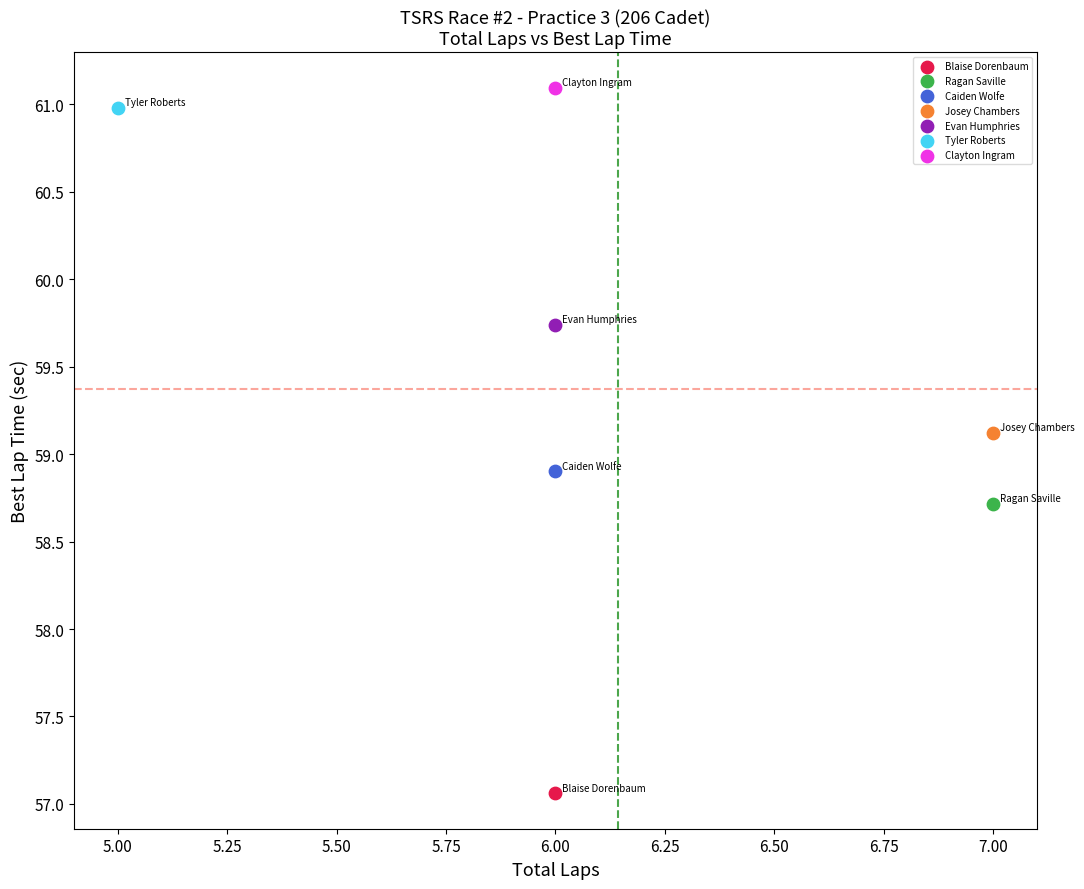

Which series contains the lowest Y value?

Blaise Dorenbaum